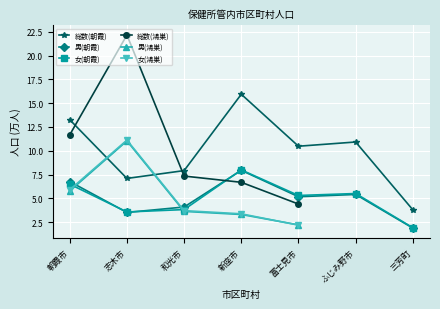

True or false: 女(朝霞) has a value of 10.2 at 朝霞市.

False